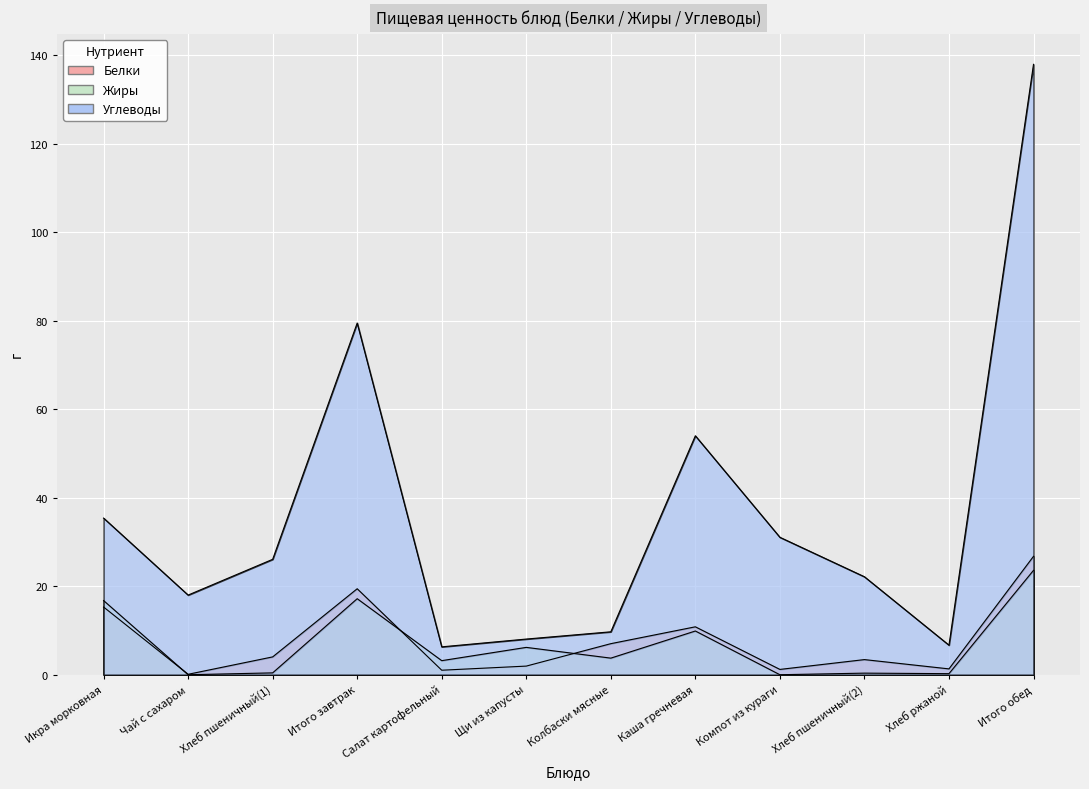

The Белки series shows 26.8 at Итого обед. True or false?

True